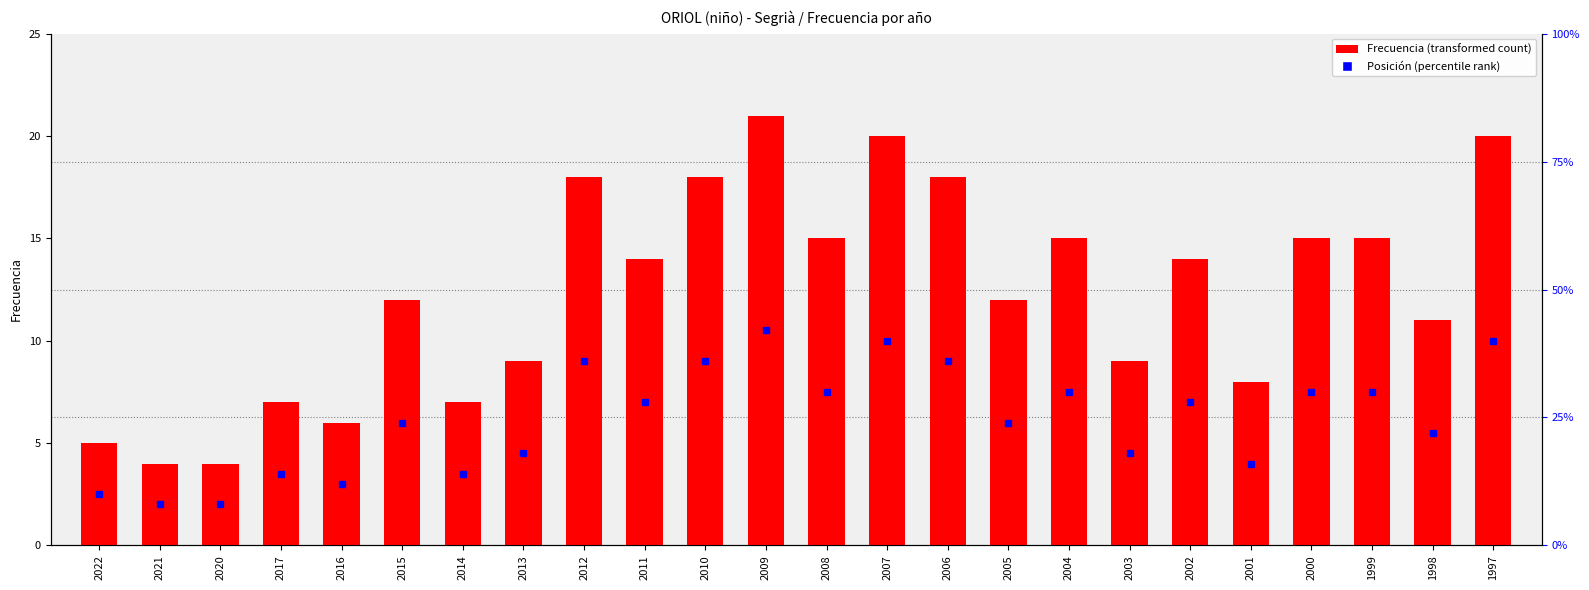

What is the maximum value shown in the chart?

21